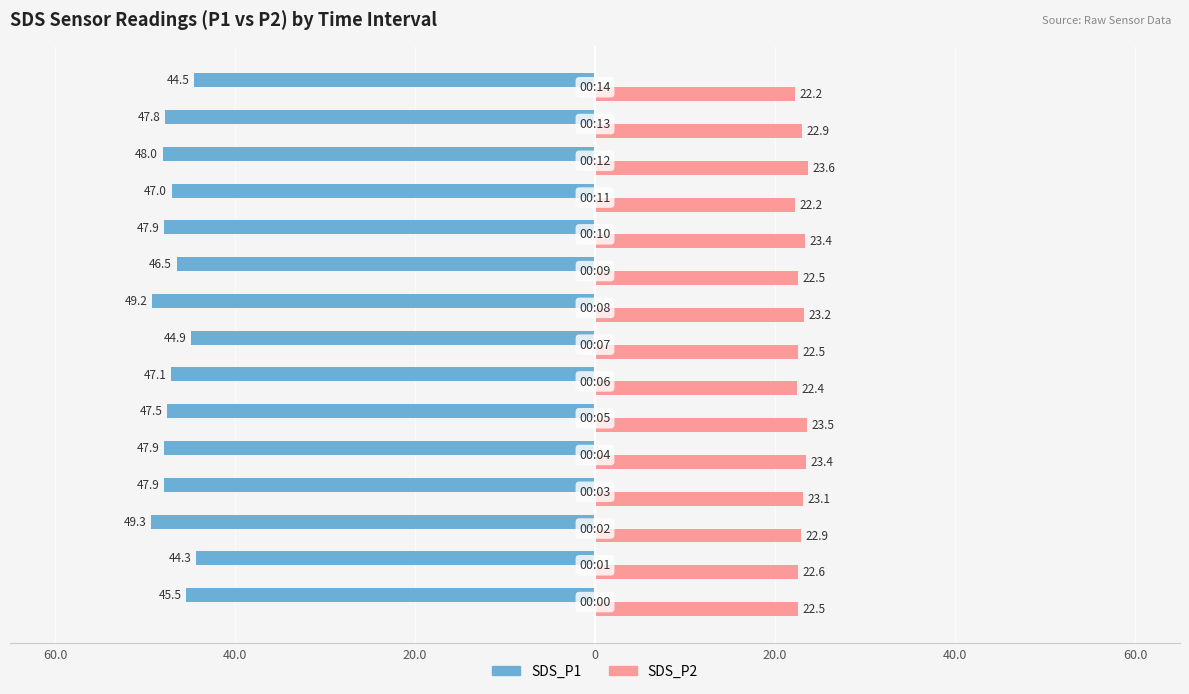

What are all the series names shown in the legend?

SDS_P1, SDS_P2